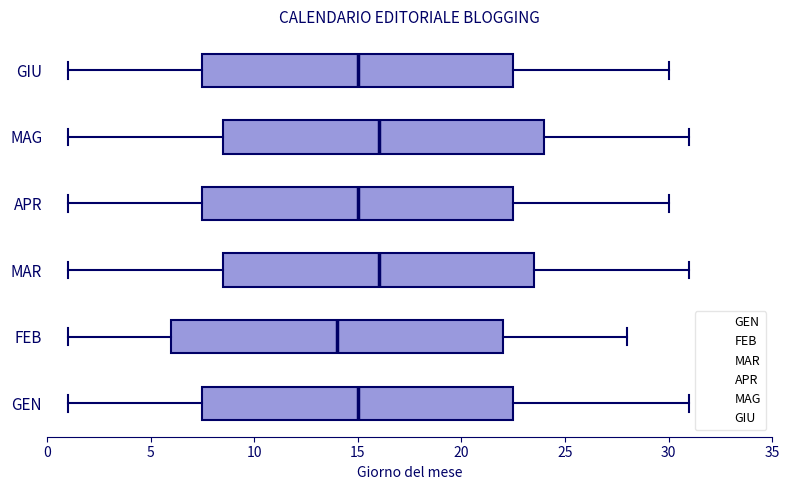

Reading bottom to top, transcribe this box plot: for each box, give where its median line is, the range the box spans, and where its two whiskers end, as read against the x-axis. The values are not printed on the chart, so give them approximately, as read against the axis.

GEN: median 15.0, box 7.5 to 22.5, whiskers 1.0 to 31.0
FEB: median 14.0, box 6.0 to 22.0, whiskers 1.0 to 28.0
MAR: median 16.0, box 8.5 to 23.5, whiskers 1.0 to 31.0
APR: median 15.0, box 7.5 to 22.5, whiskers 1.0 to 30.0
MAG: median 16.0, box 8.5 to 24.0, whiskers 1.0 to 31.0
GIU: median 15.0, box 7.5 to 22.5, whiskers 1.0 to 30.0